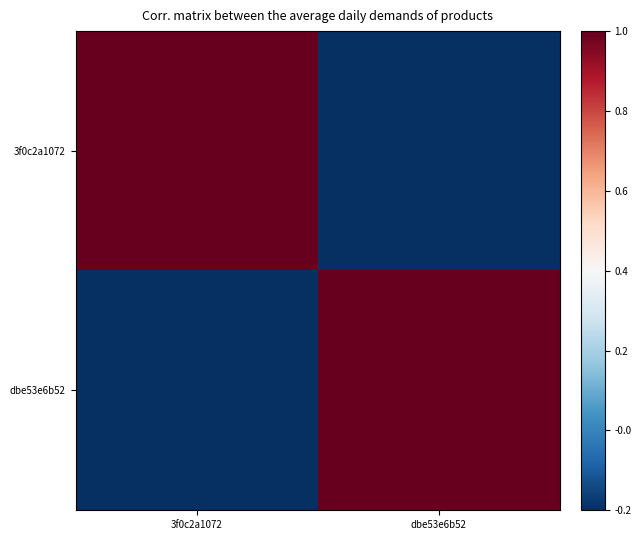

What is the minimum value shown in the chart?

-0.2